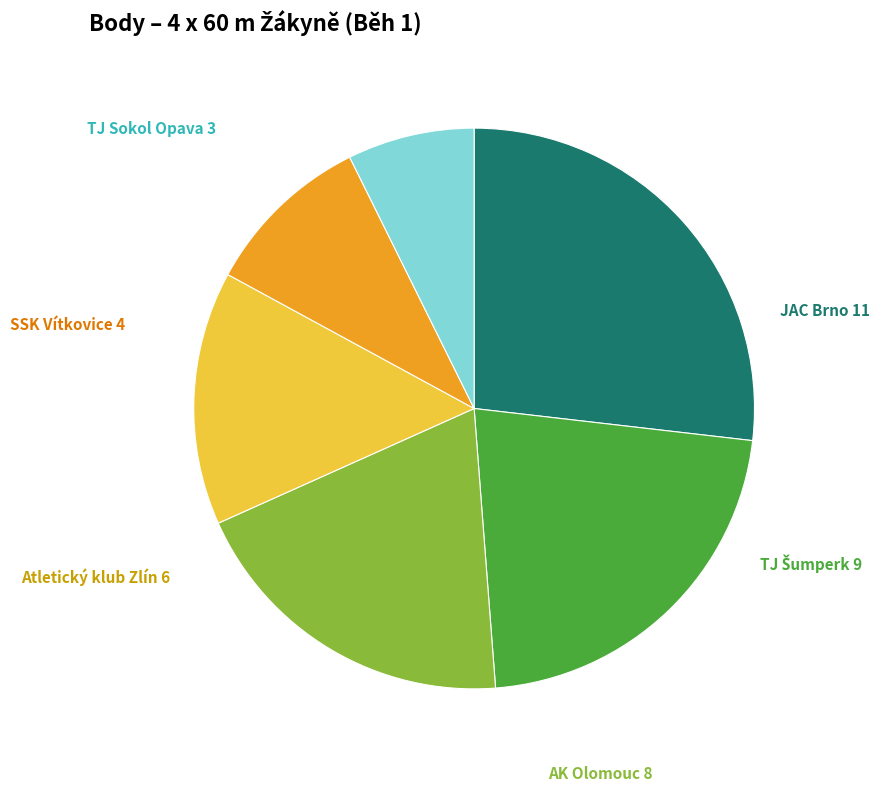

Does any single category account for the majority?

No